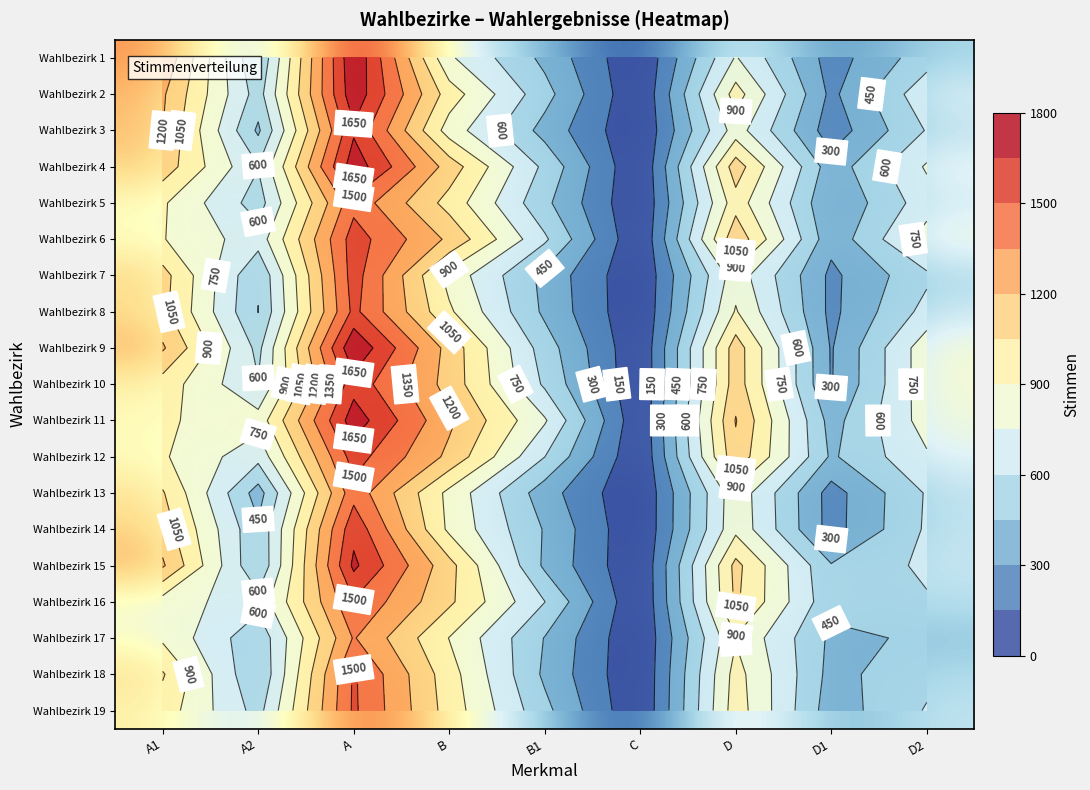

How many data points in Wahlbezirk 12 are above 731?

4